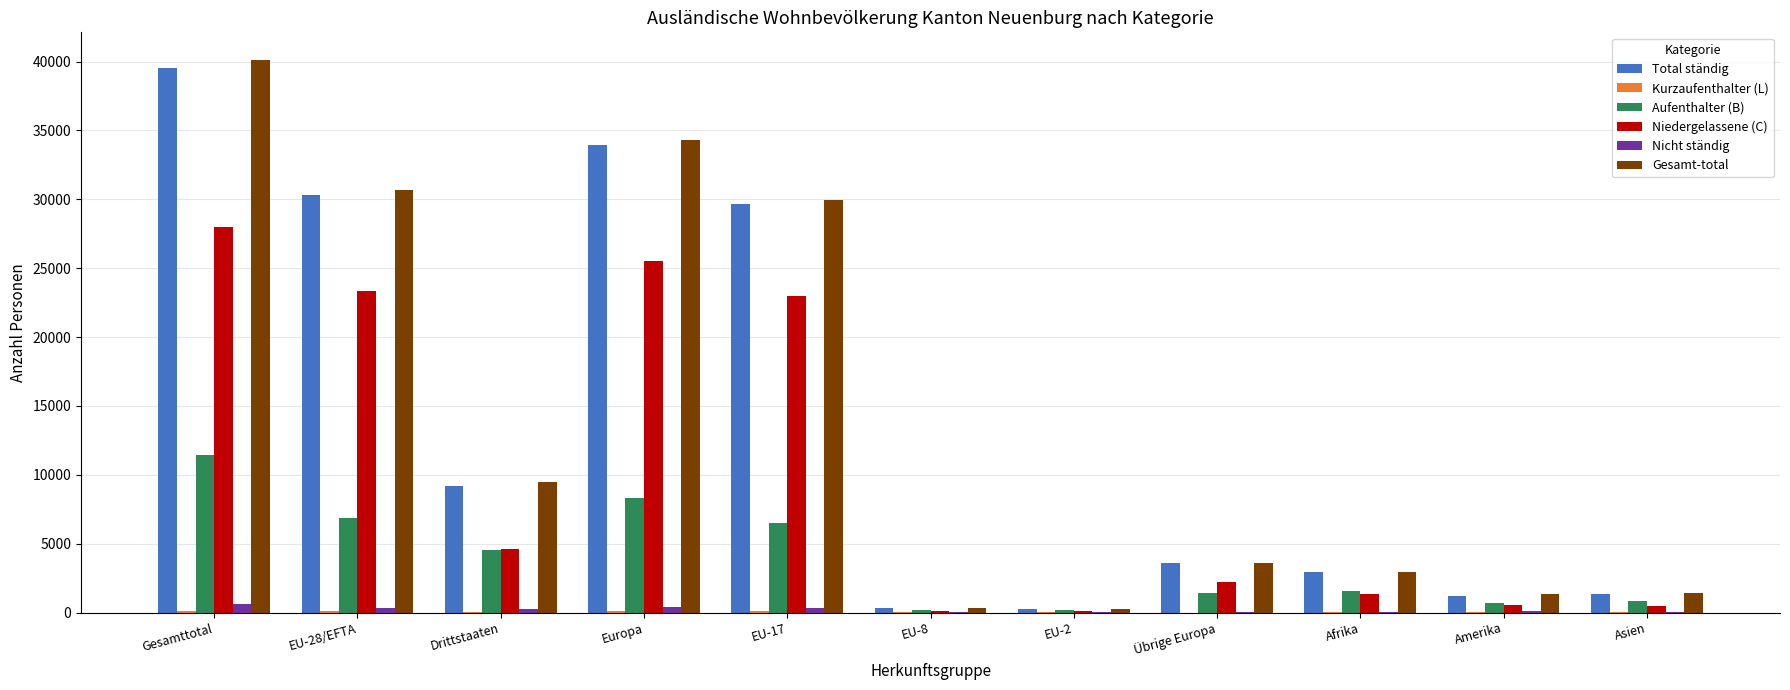

What is the difference between the Total ständig values at Gesamttotal and EU-2?

39256